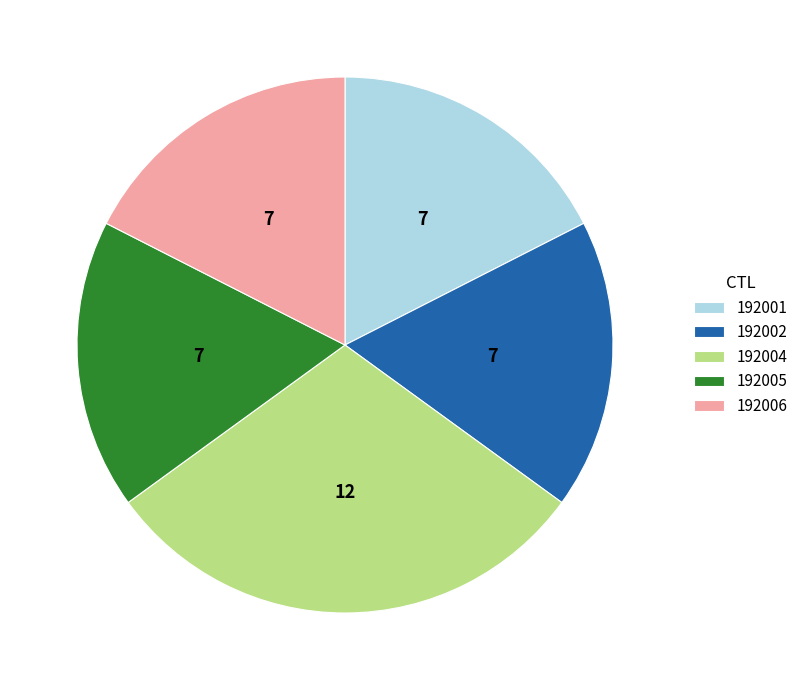

Does 192002 represent more than half of the total?

No